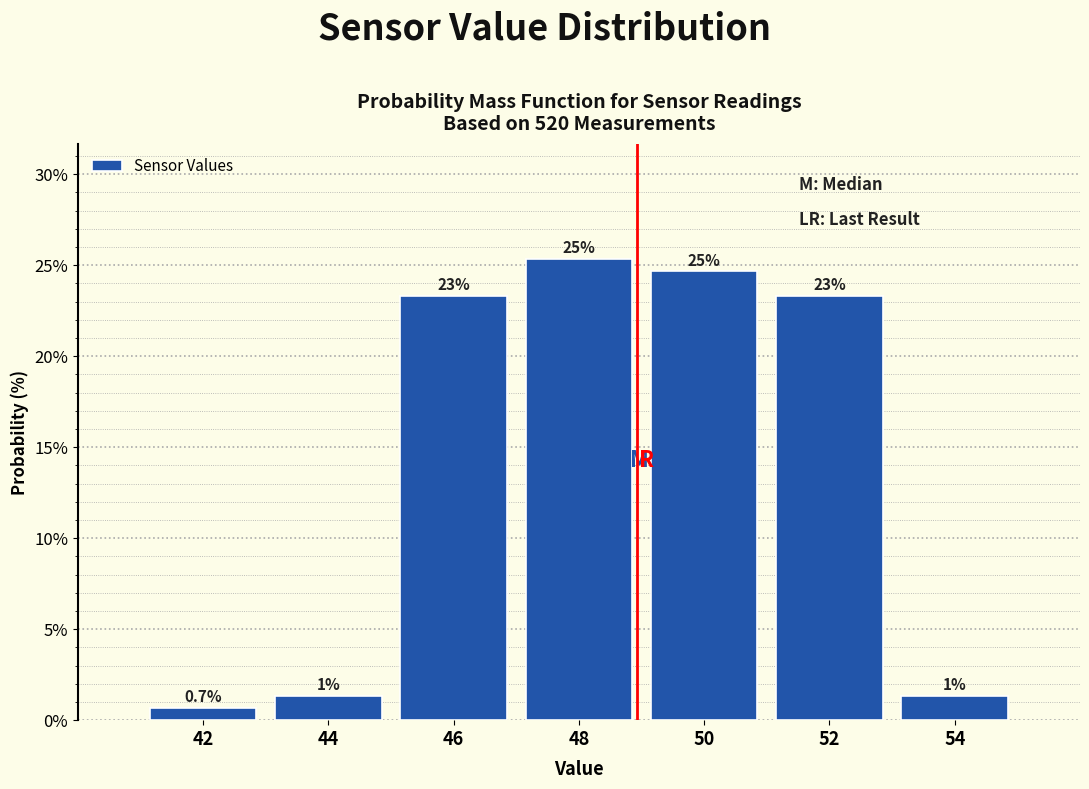

Are the bars horizontal?

No